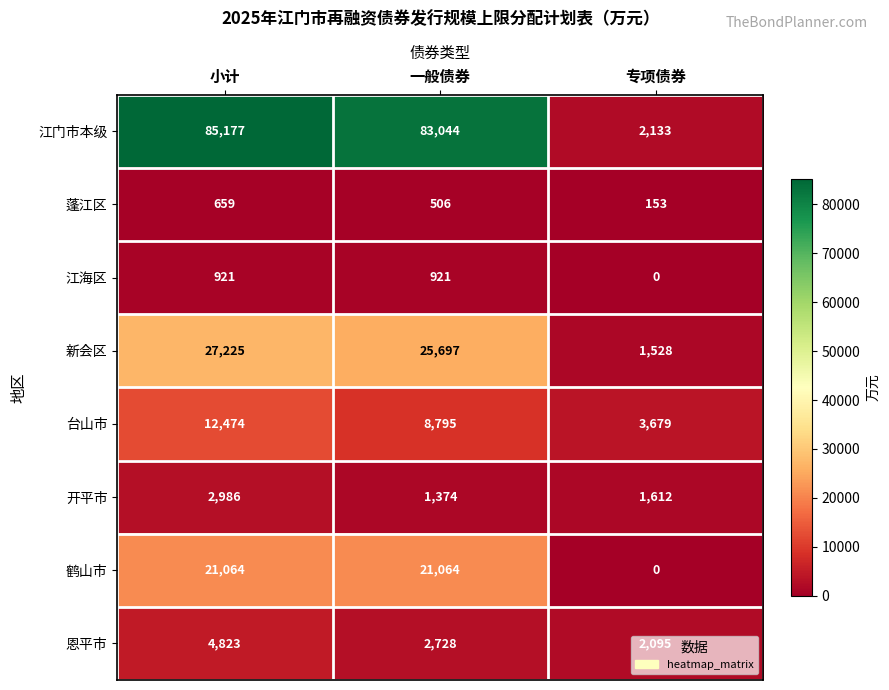

At which category is the sum across all series the highest?

小计